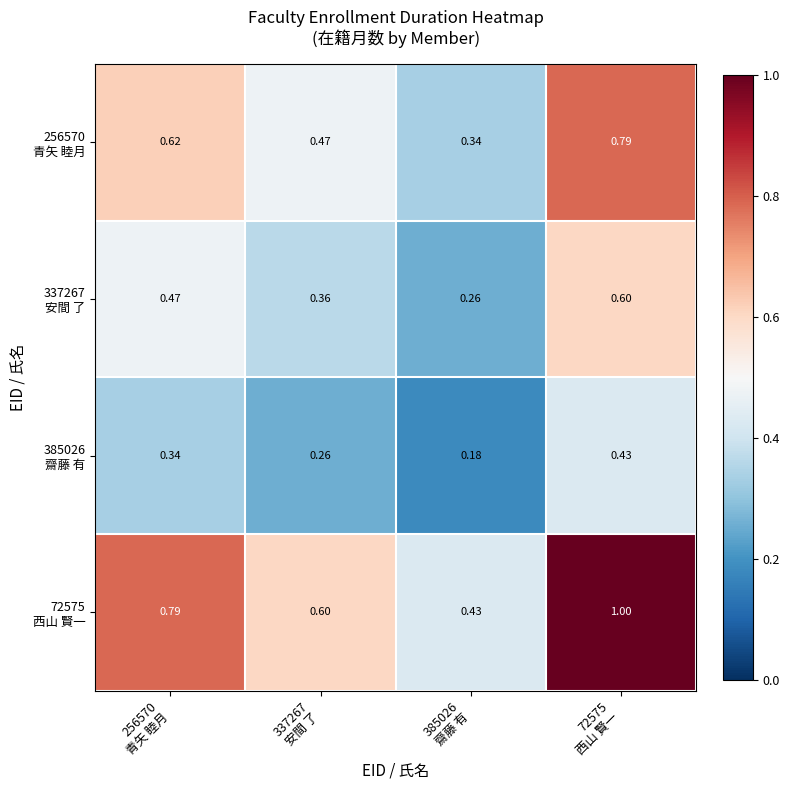

At how many categories does at least one series exceed 0?

4